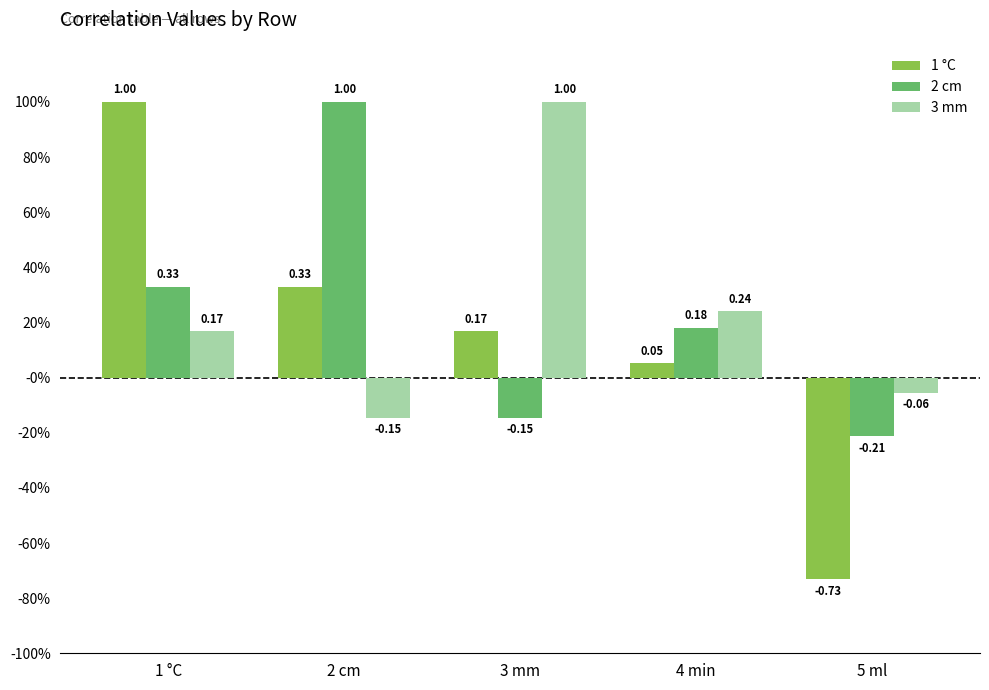

What value does the 2 cm series have at 1 °C?

0.3